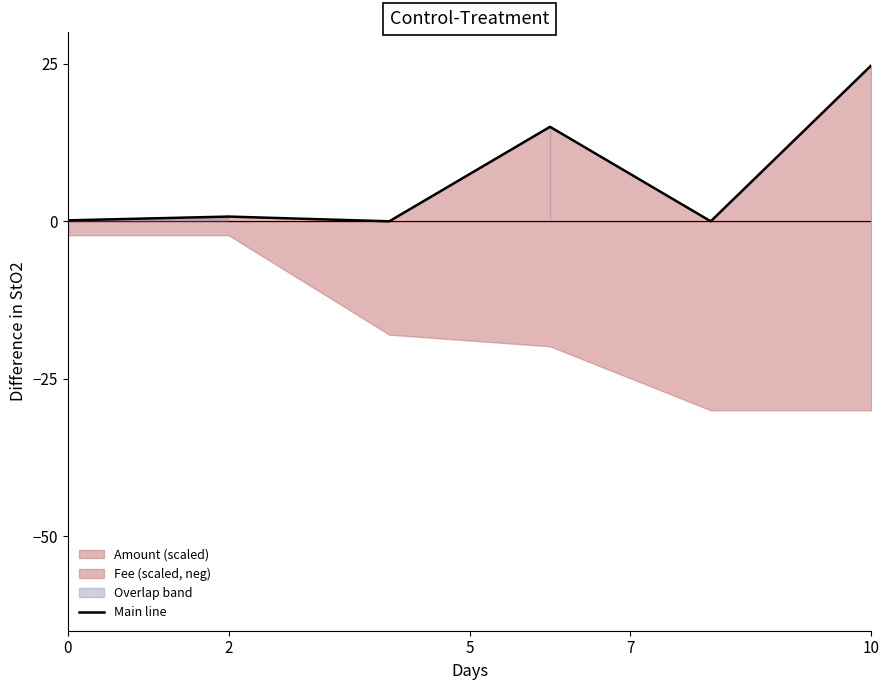

Is it true that Main line equals 0.1 at 0?

True